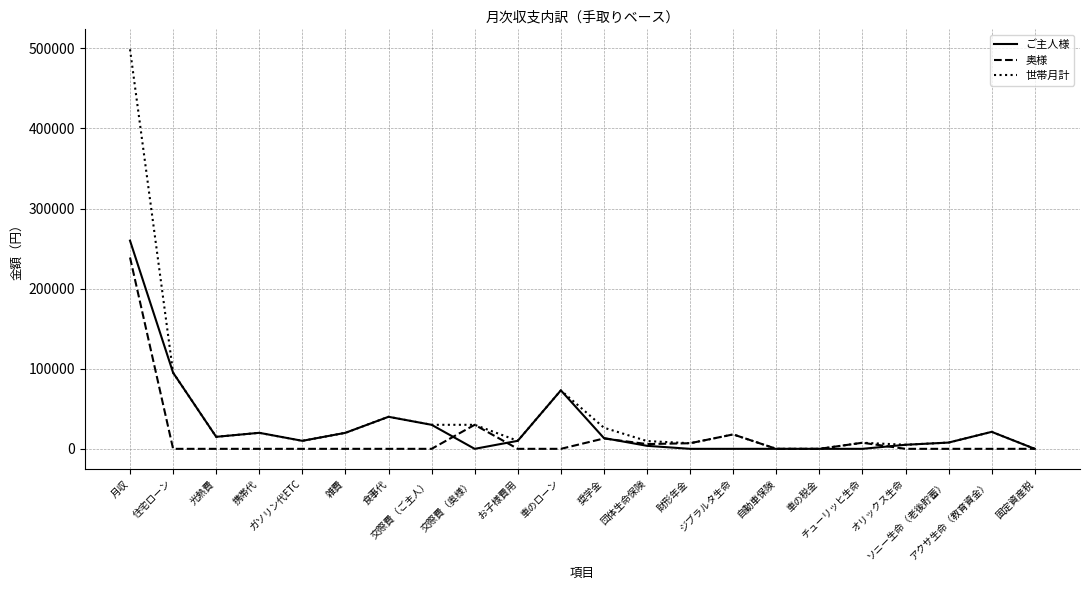

What is the maximum value shown in the chart?

498773